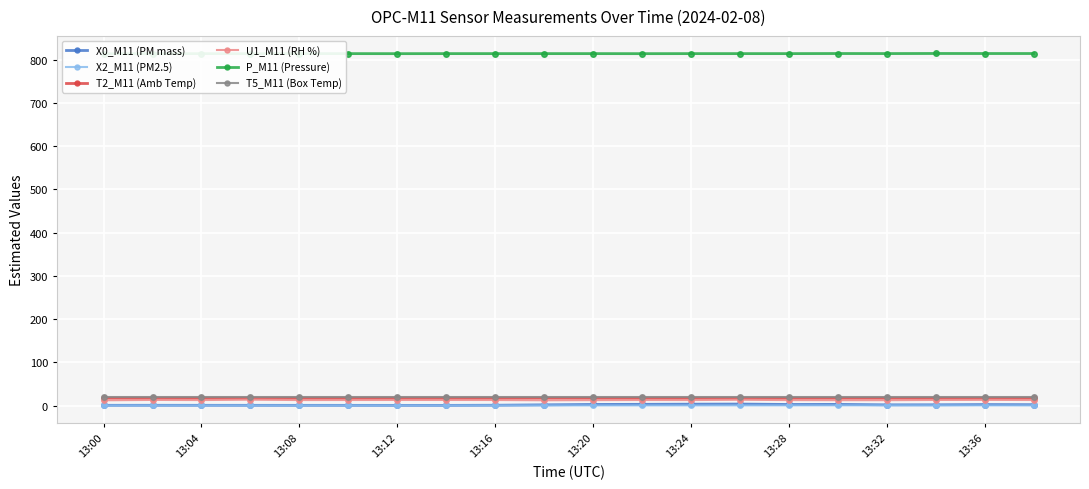

How many lines are shown in the chart?

6